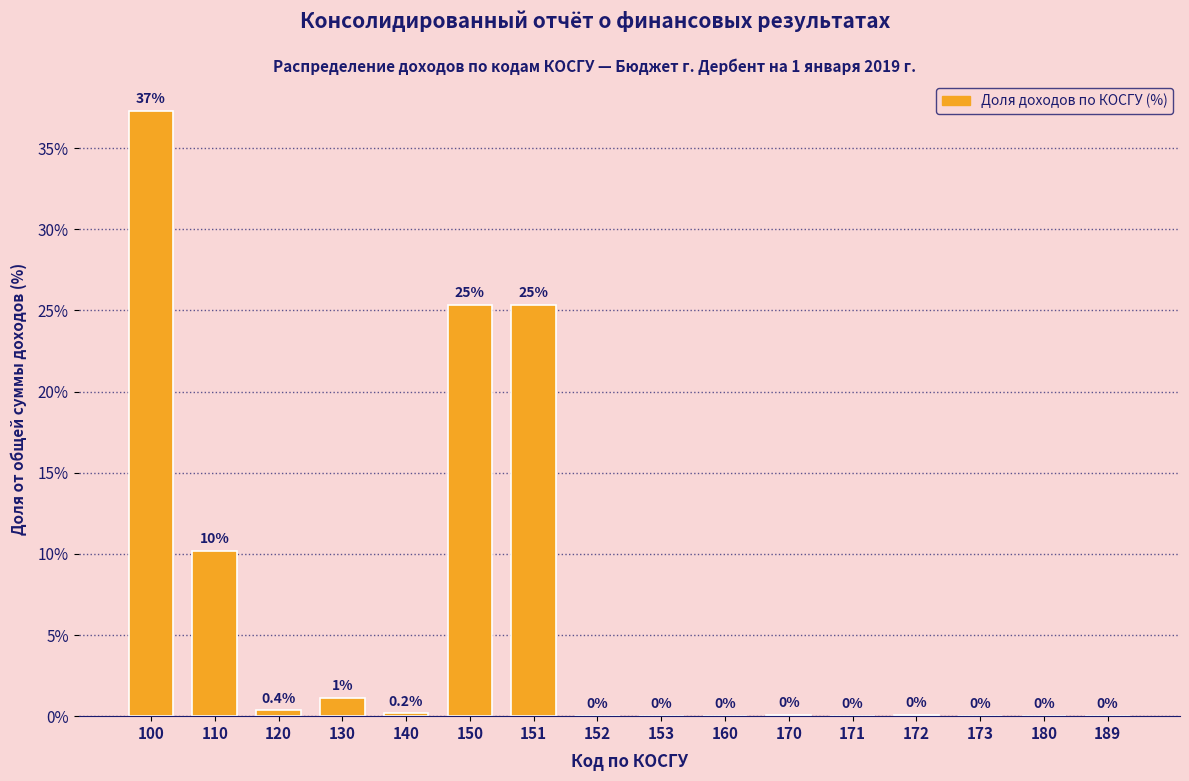

Is it true that the value at 173 is 17.3?

False